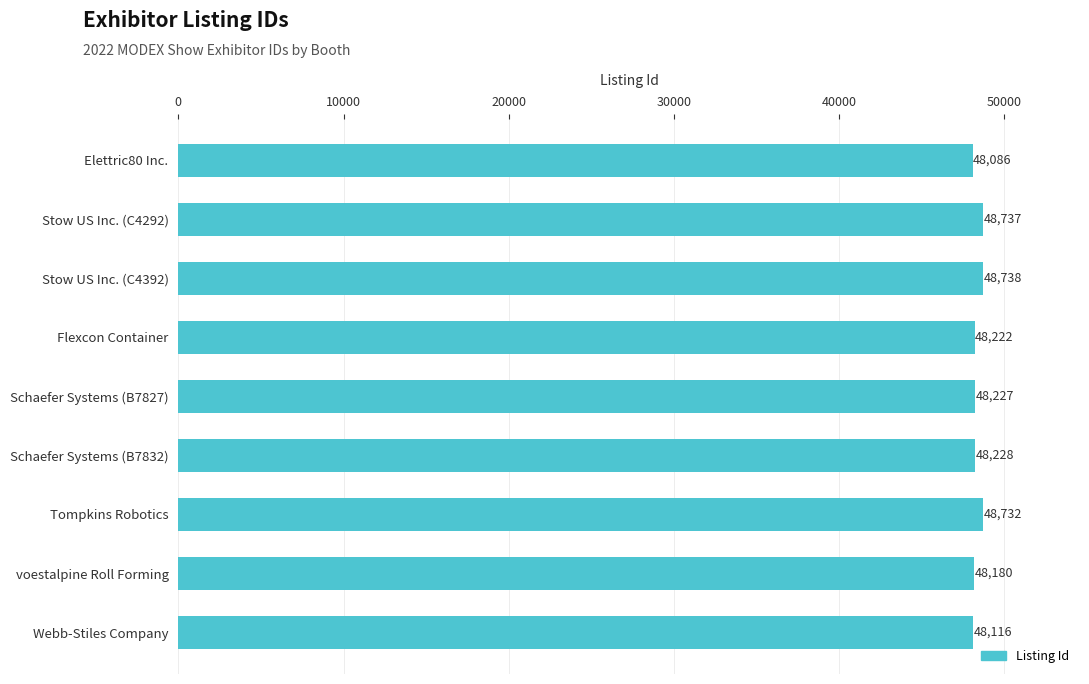

Reading top to bottom, what are all the values shown in this chart?

Elettric80 Inc.=48086	Stow US Inc. (C4292)=48737	Stow US Inc. (C4392)=48738	Flexcon Container=48222	Schaefer Systems (B7827)=48227	Schaefer Systems (B7832)=48228	Tompkins Robotics=48732	voestalpine Roll Forming=48180	Webb-Stiles Company=48116